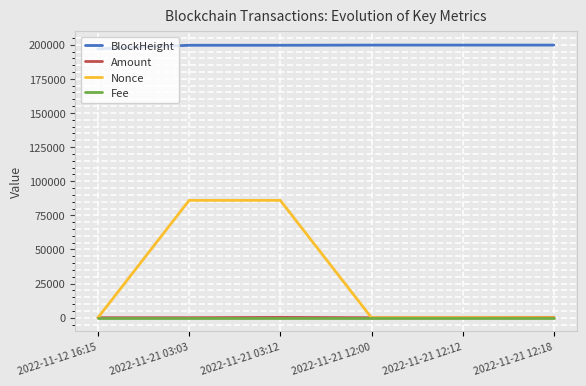

Which series has the widest spread of values?

Nonce